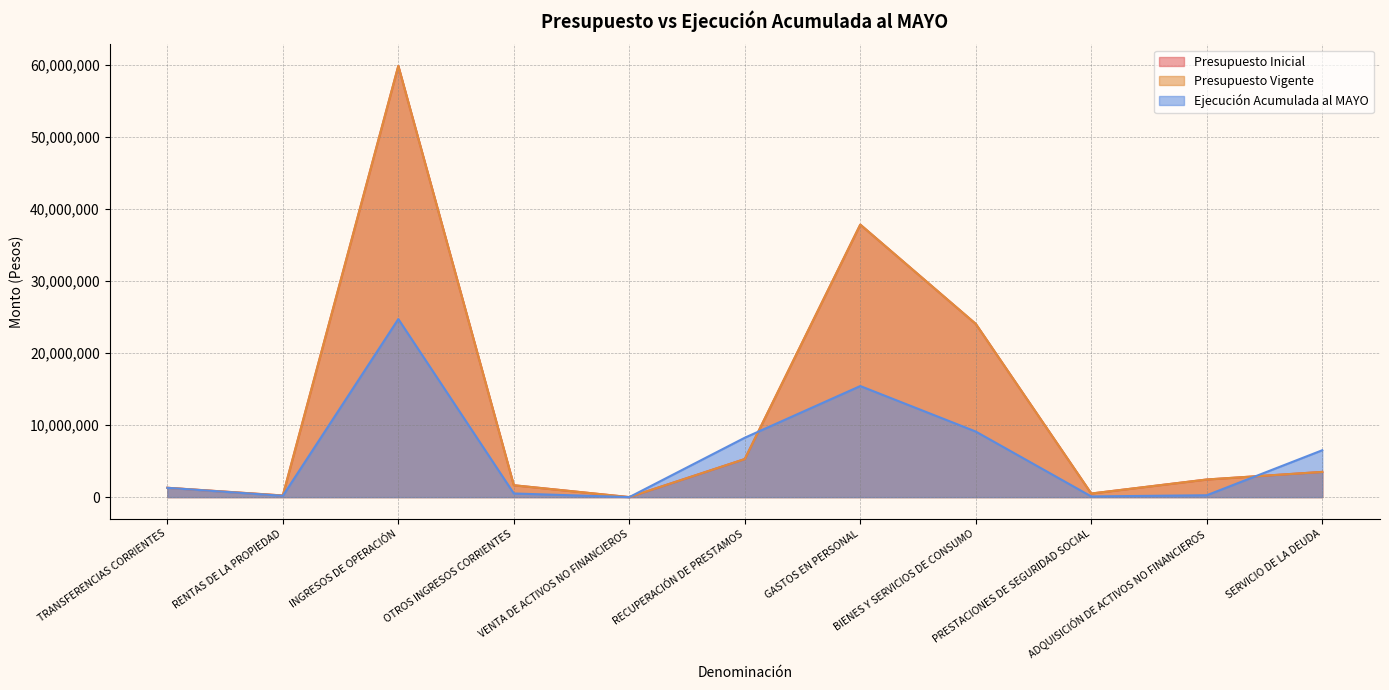

What is the sum of the Presupuesto Vigente values at SERVICIO DE LA DEUDA and BIENES Y SERVICIOS DE CONSUMO?

27552102